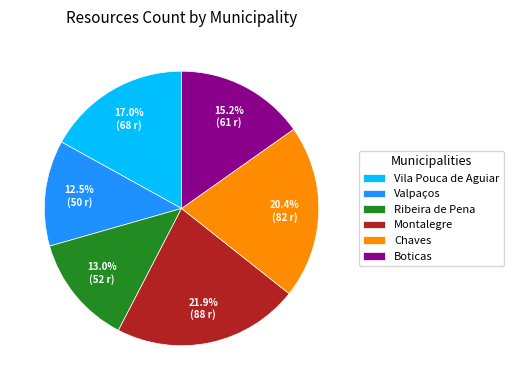

To the nearest percent, what is the average slice percentage?

17%